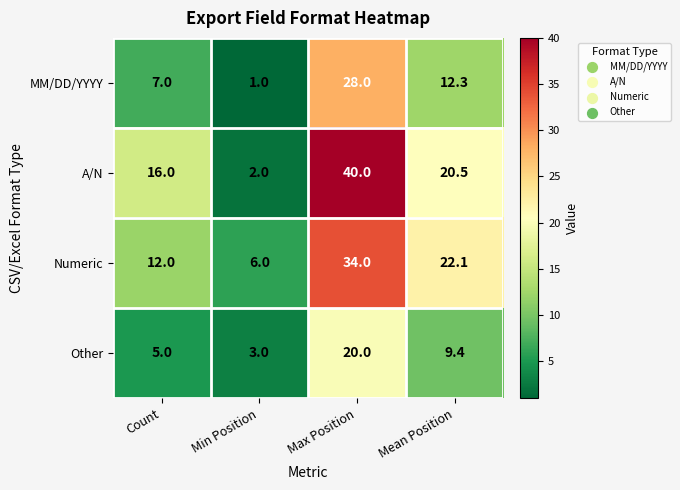

The value of MM/DD/YYYY at Min Position is 1.0. True or false?

True